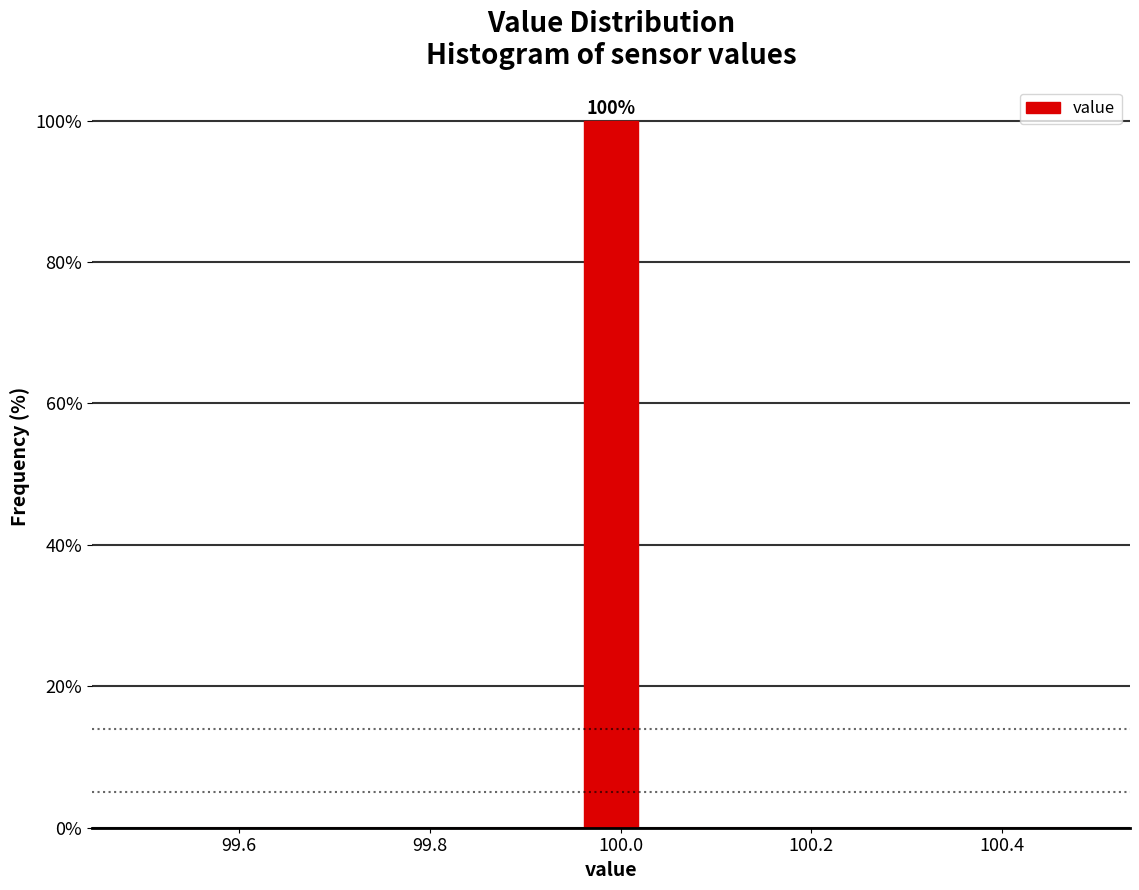

Read against the x-axis, roughly where is the centre of the tallest bar?

100.00